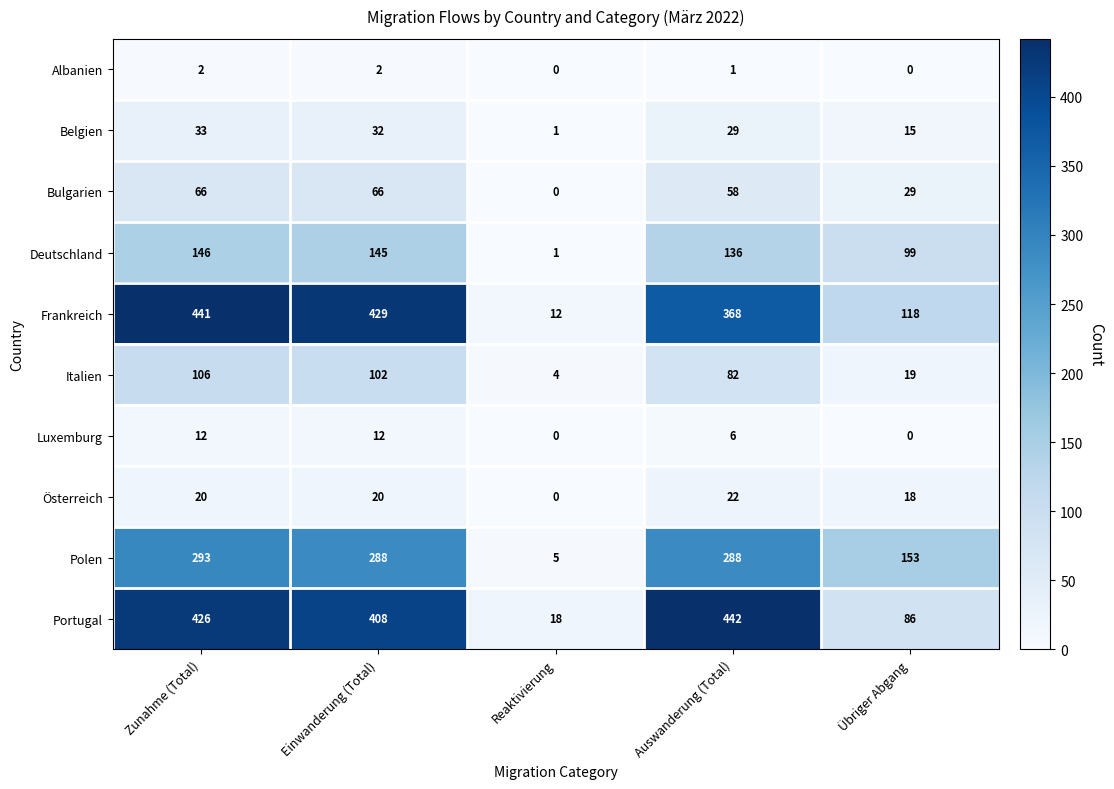

Count the number of data series in this chart.

10